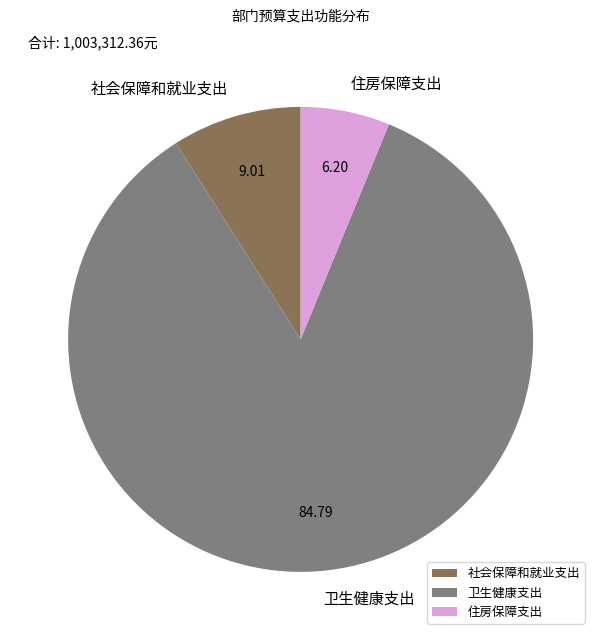

Is the sum of 社会保障和就业支出 and 卫生健康支出 greater than half?

Yes